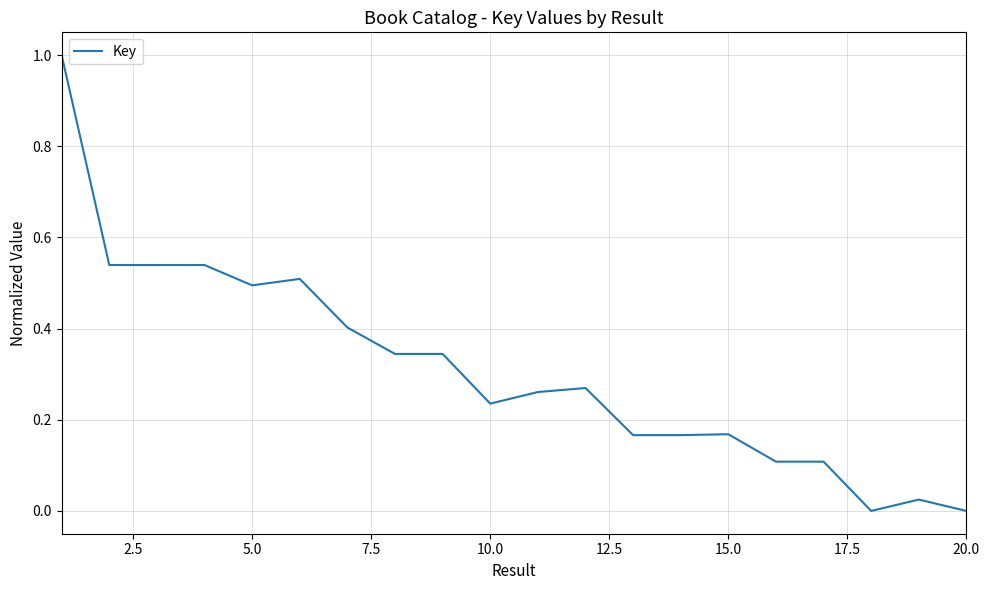

What is the greatest value displayed?

1.0